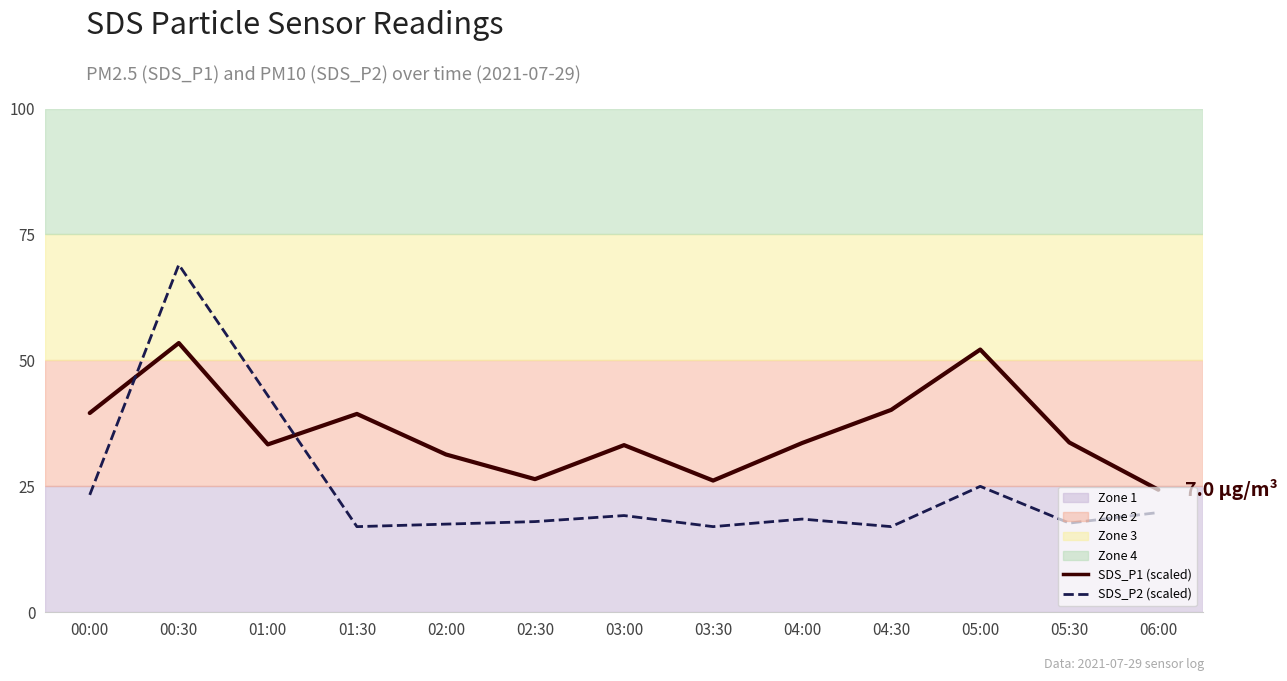

At which category is the sum across all series the highest?

00:30